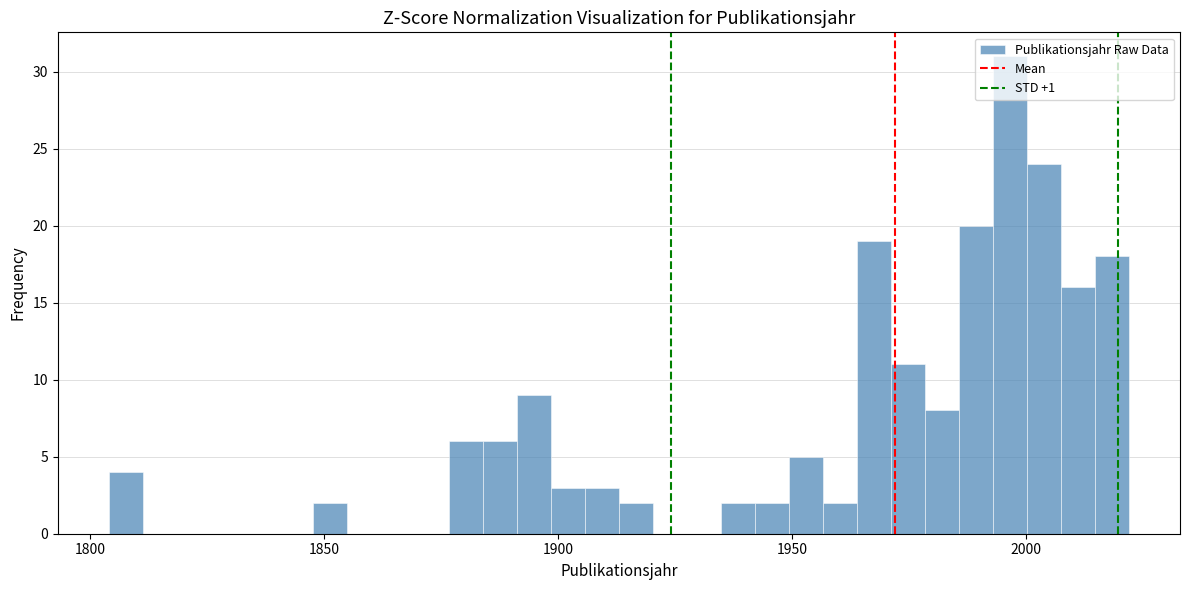

Read against the x-axis, roughly where is the centre of the tallest bar?

1995